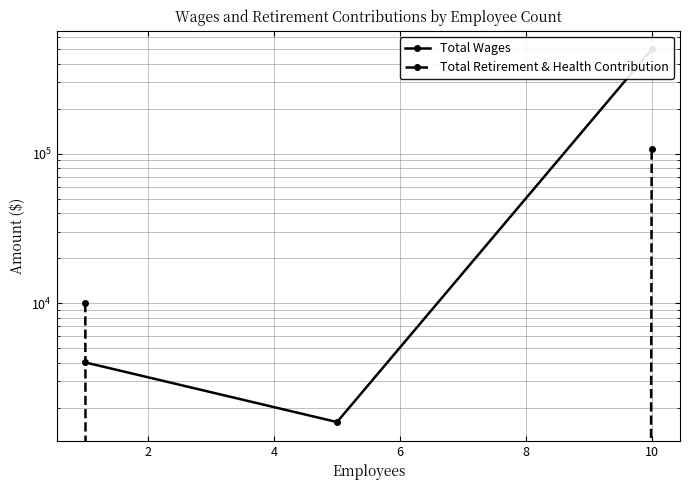

Does the chart have visible grid lines?

Yes